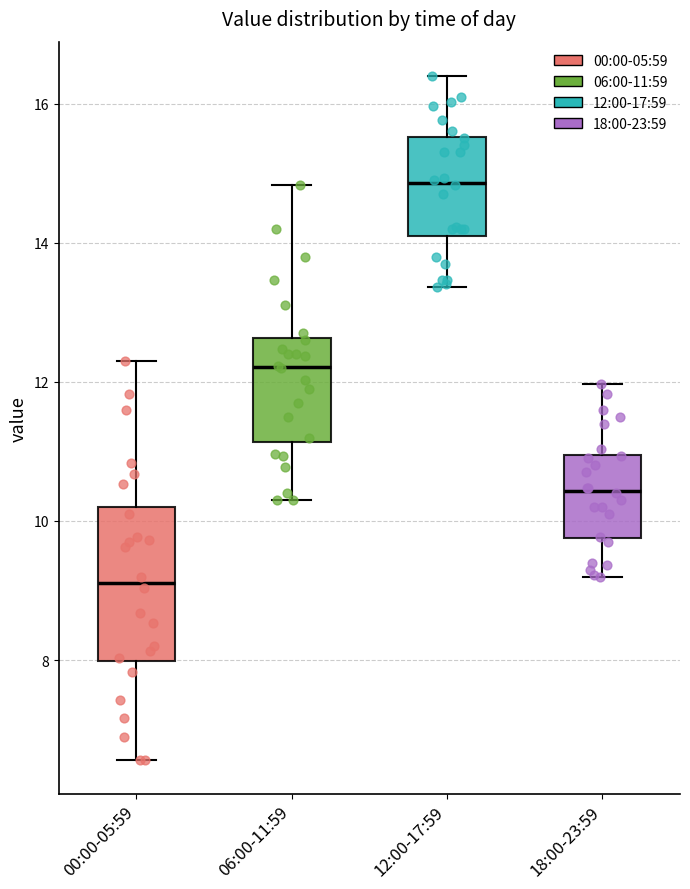

Which box is the tallest, from its lower edge to its upper edge?

00:00-05:59